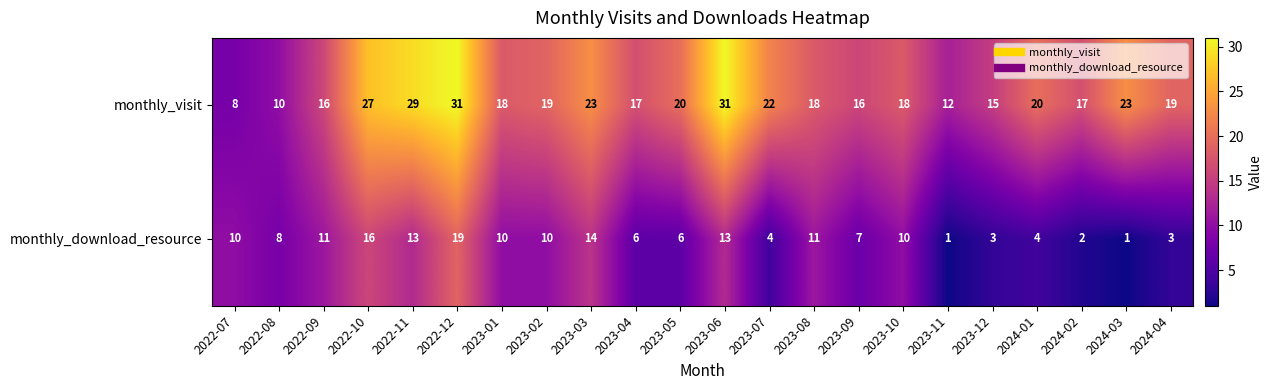

What is the difference between the monthly_visit values at 2022-09 and 2022-07?

8